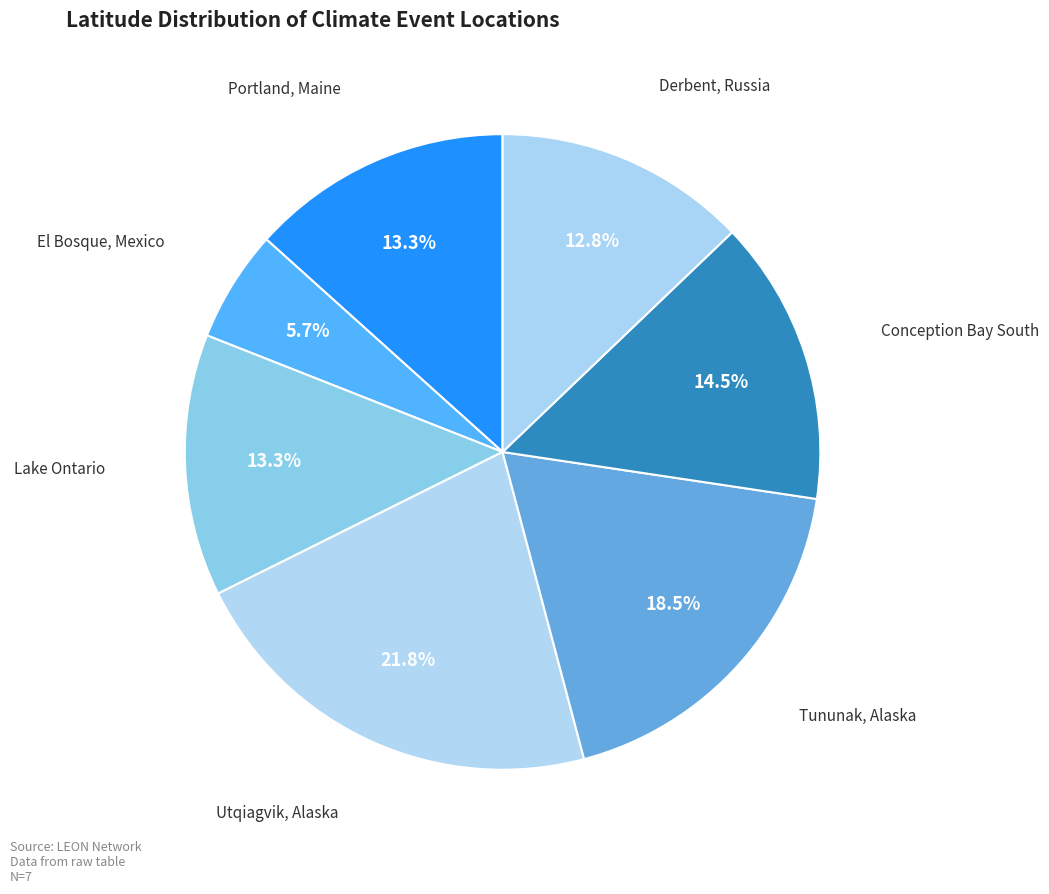

To the nearest percent, what is the difference between the largest and smallest slice percentages?

16%